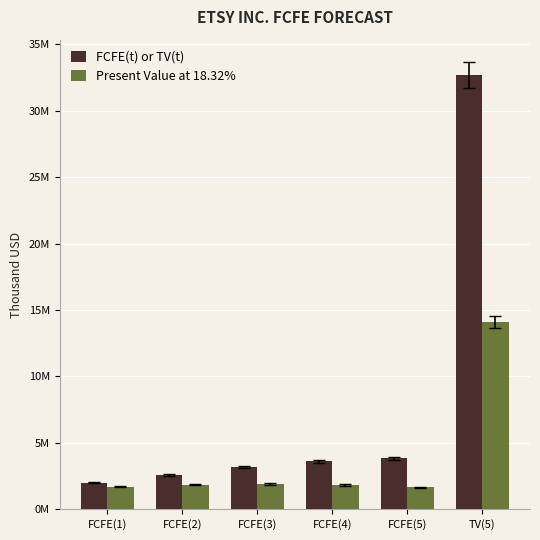

Is the value of FCFE(t) or TV(t) at FCFE(2) greater than the value of Present Value at 18.32% at FCFE(4)?

Yes